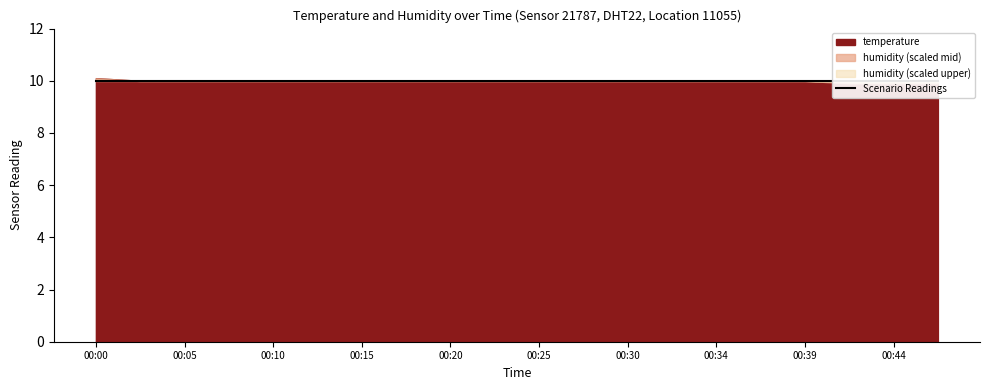

Is it true that humidity equals 50.9 at 00:39?

False